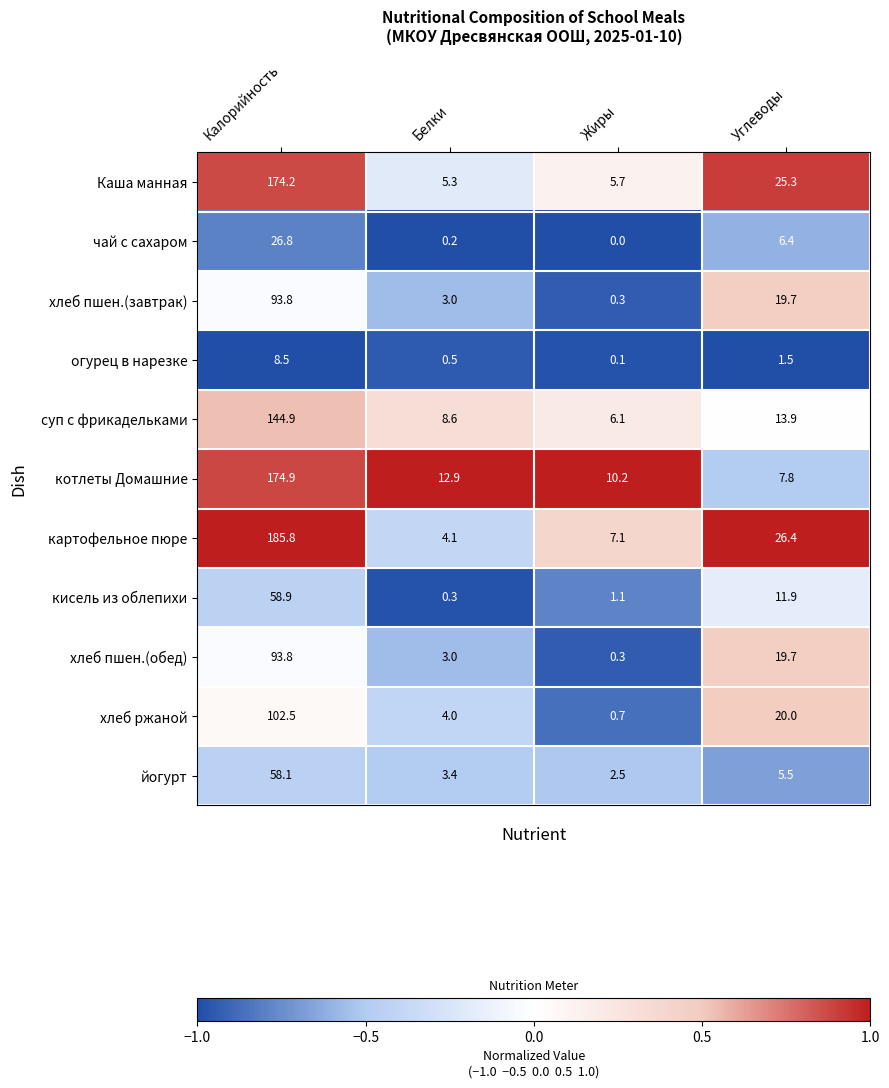

What is the sum of the кисель из облепихи values at Жиры and Белки?

1.4